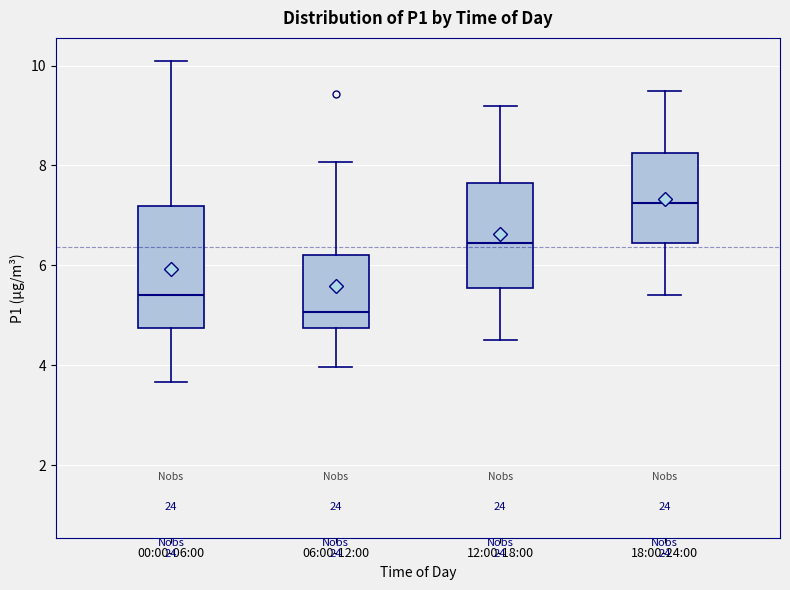

Reading left to right, read every box against the y-axis: the position of its median line, the range the box covers, and the ends of its whiskers. The values are not printed on the chart, so give them approximately, as read against the axis.

00:00-06:00: median 5.4, box 4.8 to 7.2, whiskers 3.6 to 10.2
06:00-12:00: median 5.0, box 4.8 to 6.2, whiskers 4.0 to 8.0
12:00-18:00: median 6.4, box 5.6 to 7.6, whiskers 4.6 to 9.2
18:00-24:00: median 7.2, box 6.4 to 8.2, whiskers 5.4 to 9.6